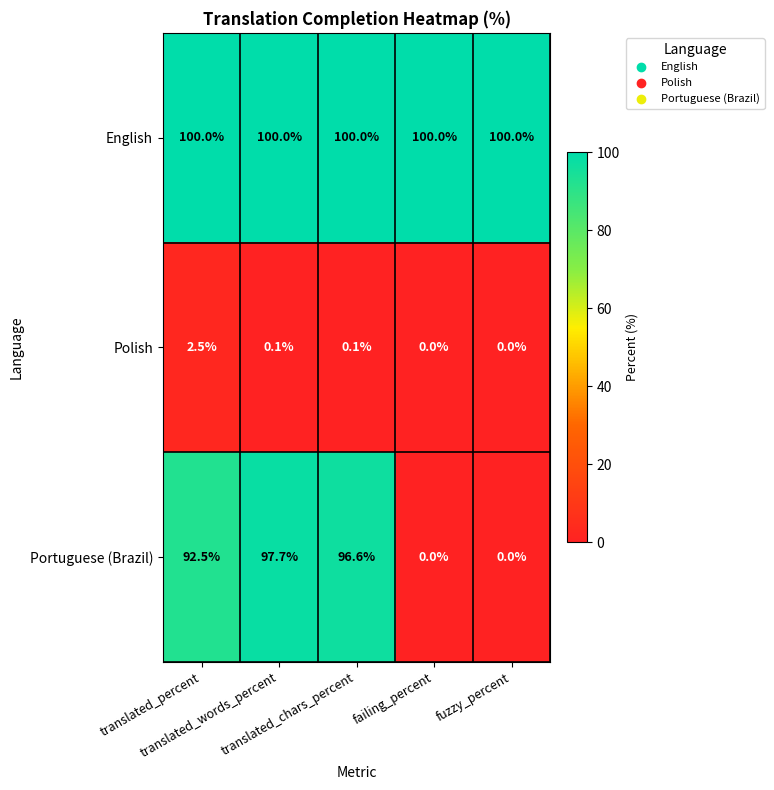

Rank the series by their average value, from lowest to highest.

Polish, Portuguese (Brazil), English